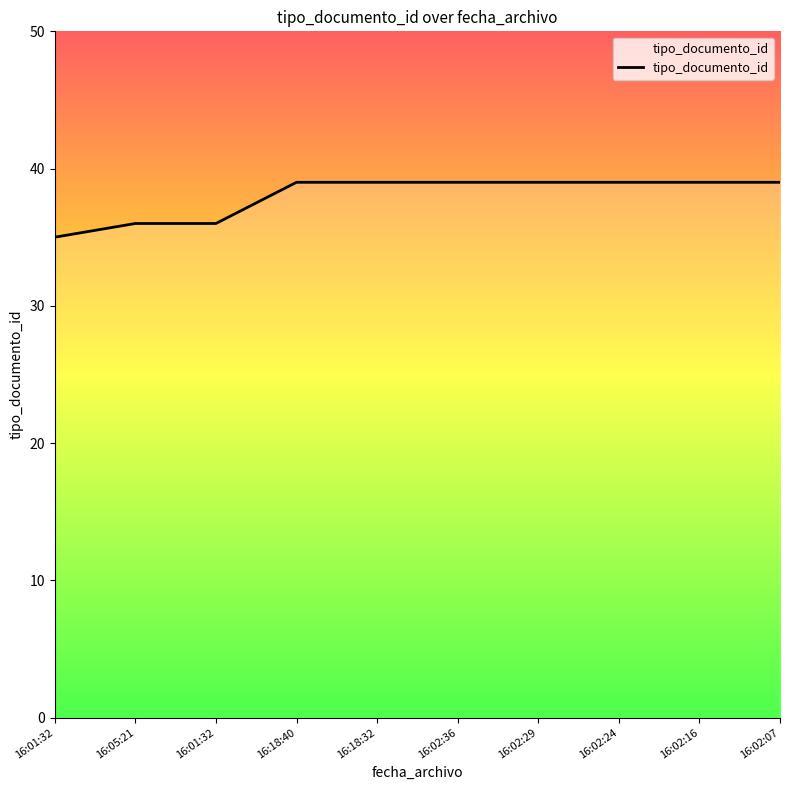

How many lines are shown in the chart?

1